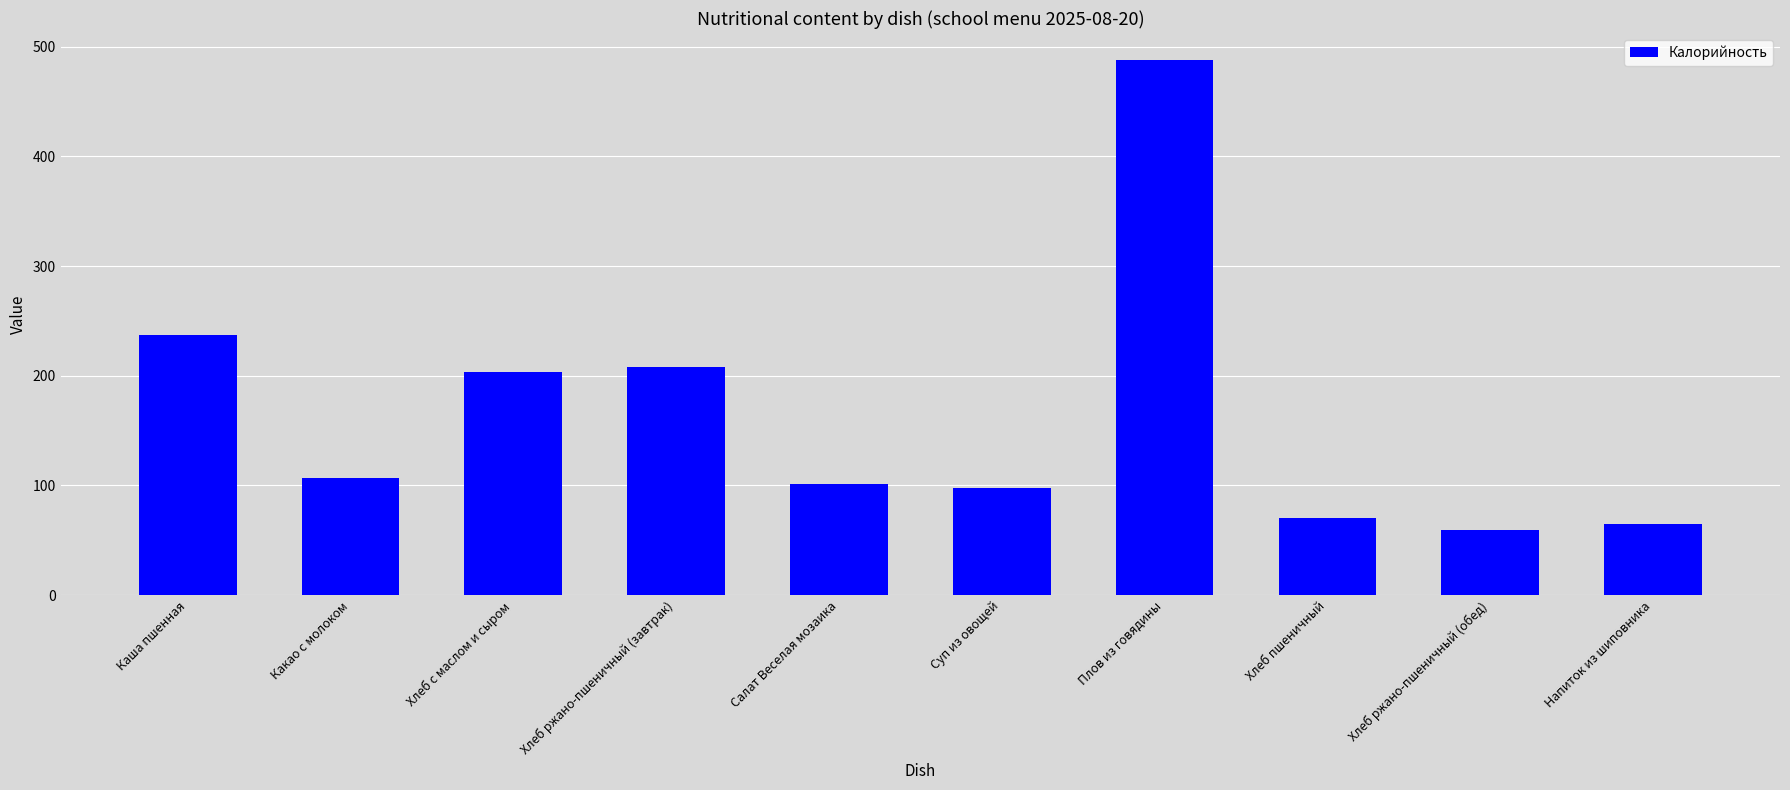

Reading left to right, list all the values displayed in this chart.

Каша пшенная=237	Какао с молоком=107	Хлеб с маслом и сыром=203	Хлеб ржано-пшеничный (завтрак)=208	Салат Веселая мозаика=101	Суп из овощей=98	Плов из говядины=488	Хлеб пшеничный=70	Хлеб ржано-пшеничный (обед)=59	Напиток из шиповника=65